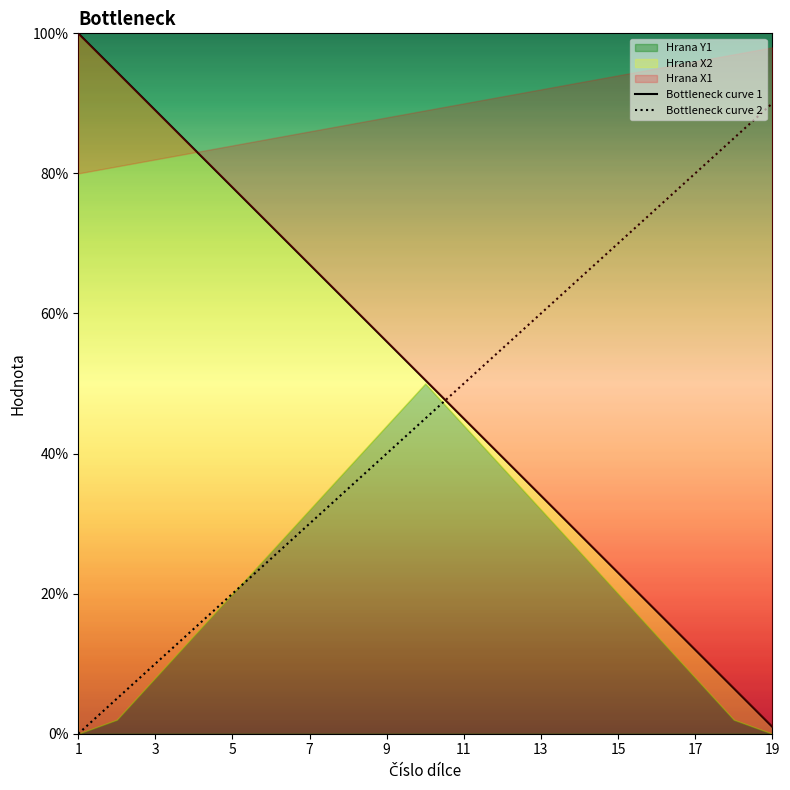

Does the chart have visible grid lines?

No